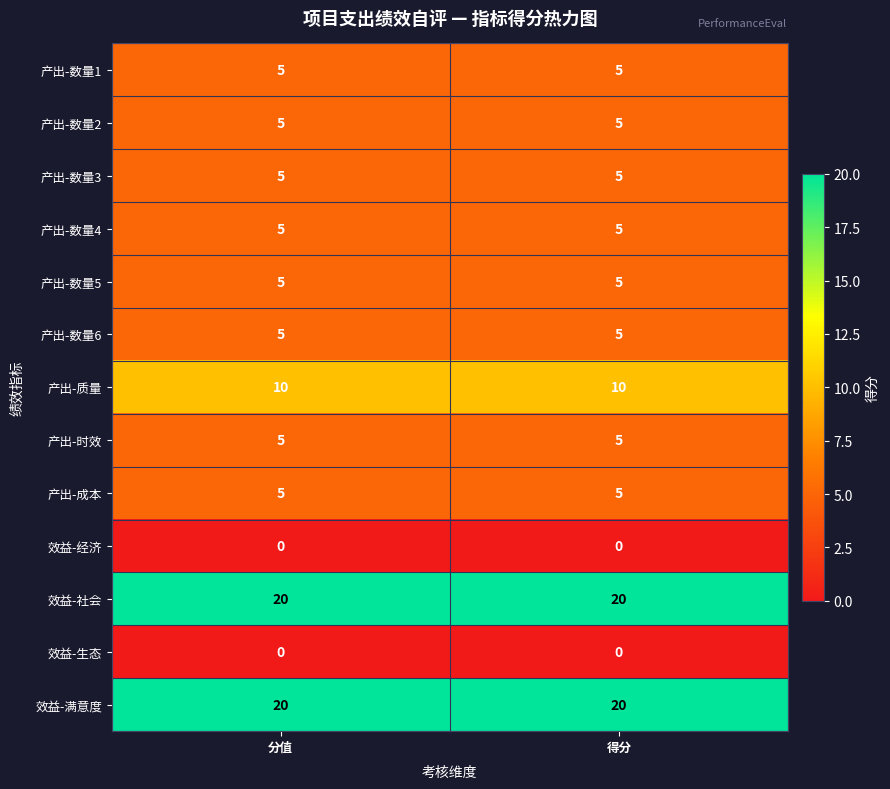

What is the average value of the 产出-数量1 series?

5